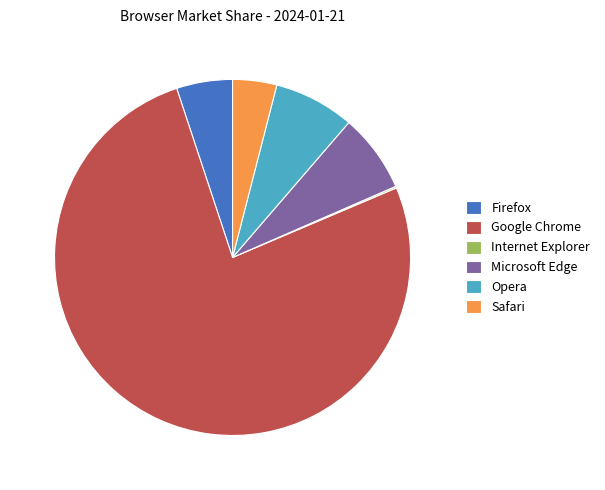

Does any single category account for the majority?

Yes